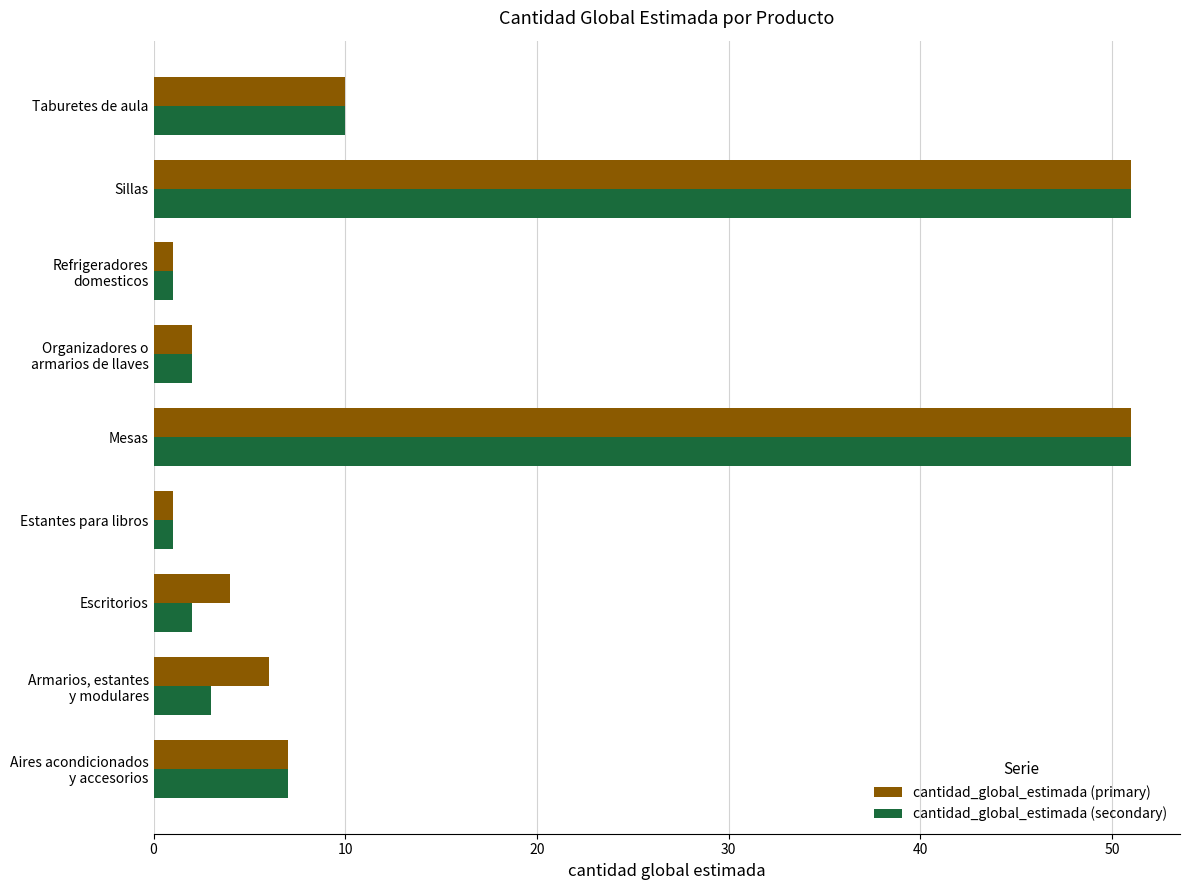

What is the highest value of the cantidad_global_estimada (primary) series?

51